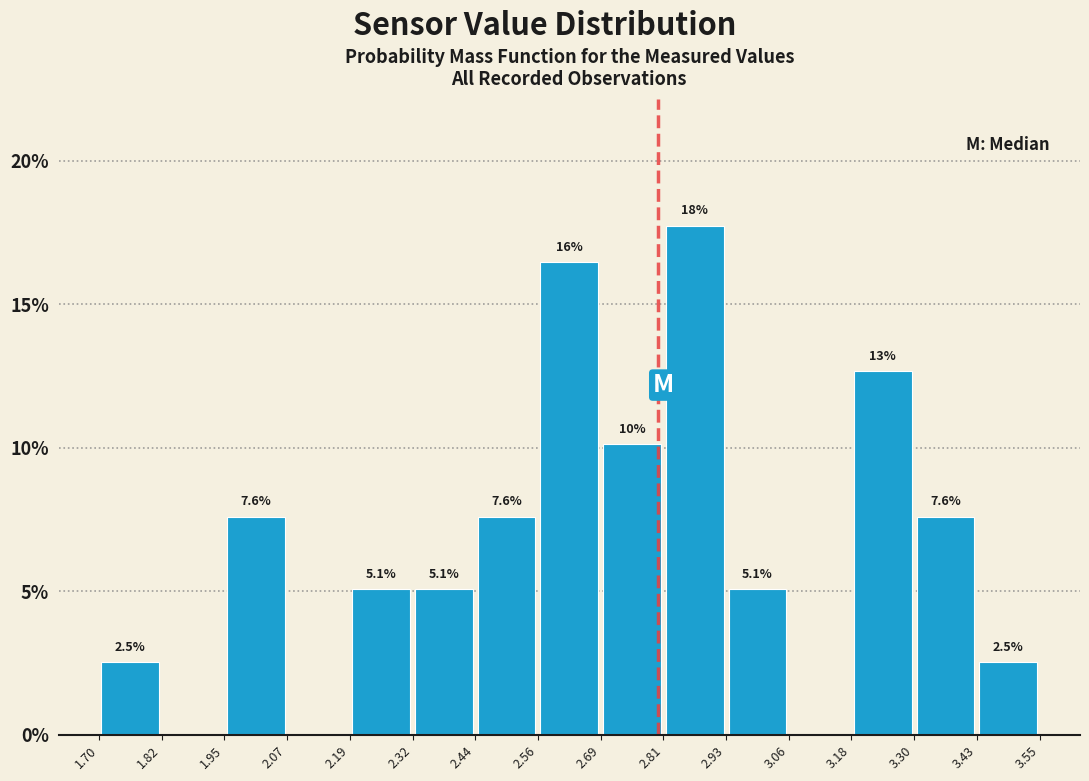

Which range on the x-axis has the tallest bar?

2.81 to 2.93